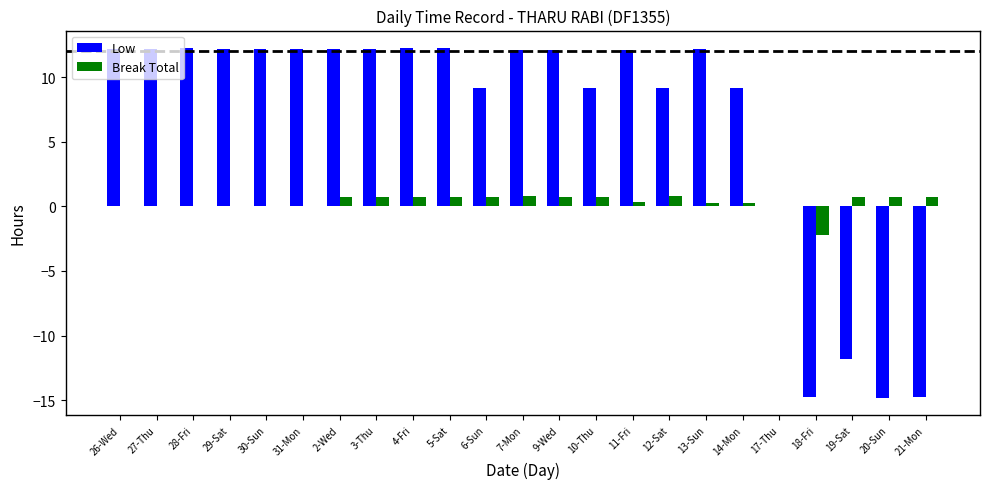

Is the value of Break Total at 14-Mon greater than the value of Low at 12-Sat?

No